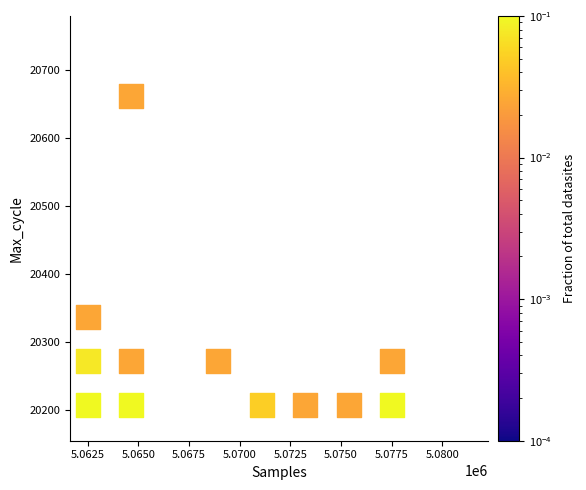

What Y value in the scatter plot is closest to 20434?

20337